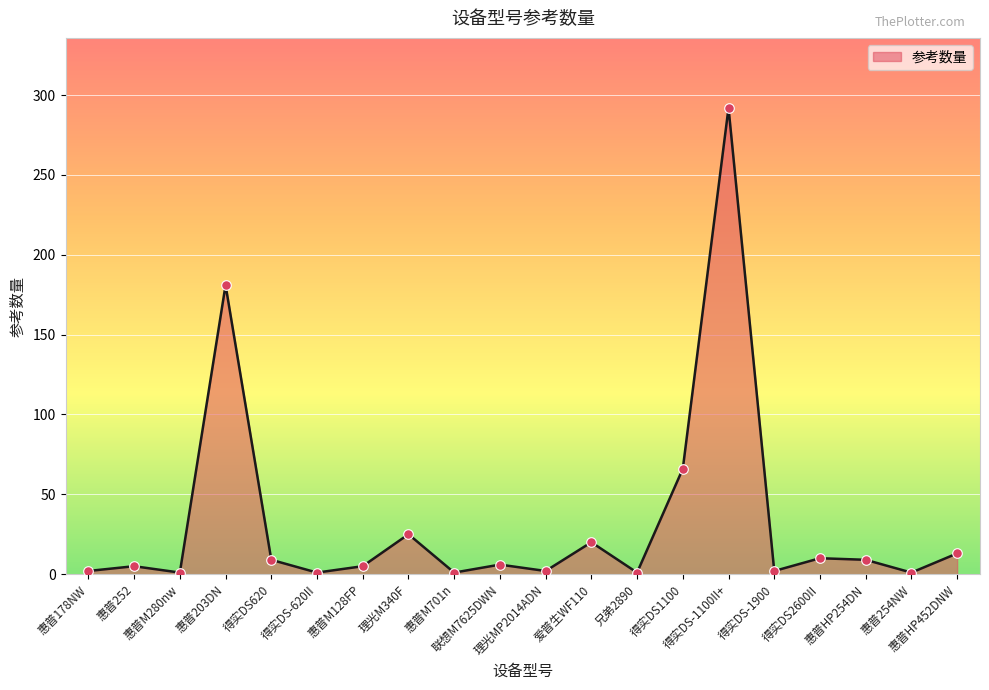

What is the change in value from 爱普生WF110 to 得实DS-1100II+?

+272